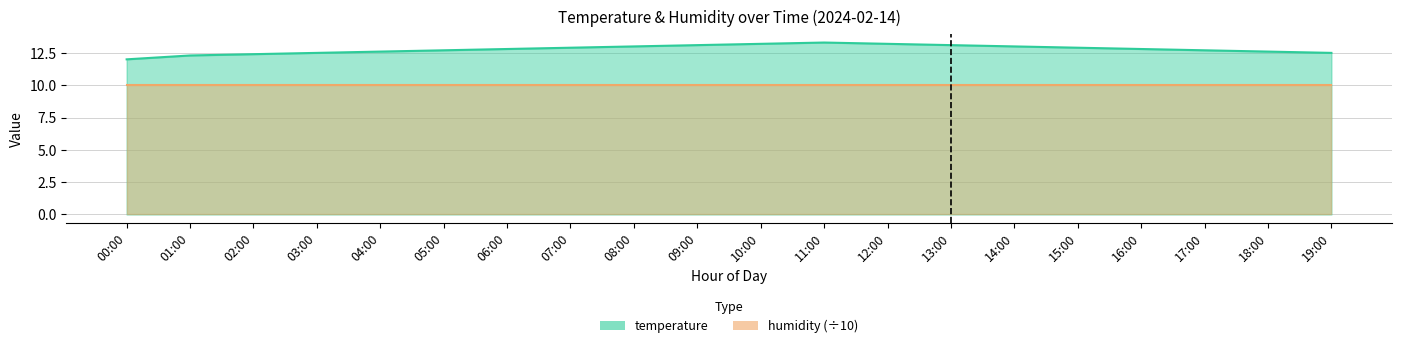

Rank the categories by value from highest to lowest.

11:00, 10:00, 12:00, 09:00, 13:00, 08:00, 14:00, 07:00, 15:00, 06:00, 16:00, 05:00, 17:00, 04:00, 18:00, 03:00, 19:00, 02:00, 01:00, 00:00